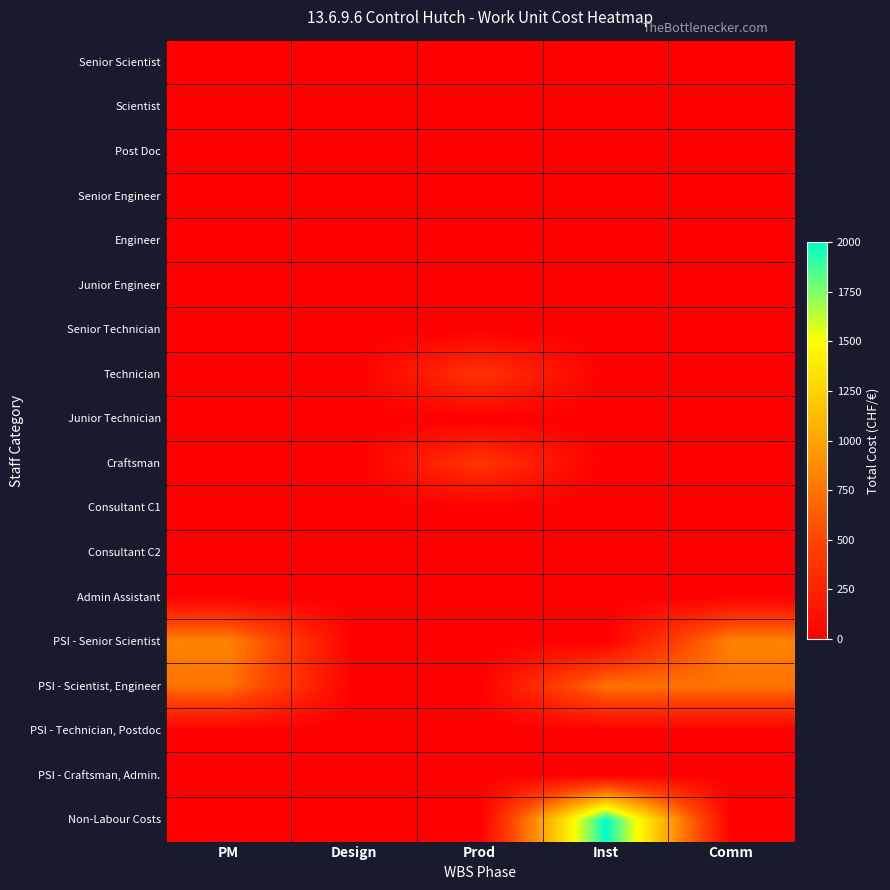

At how many categories does at least one series exceed 1460?

1